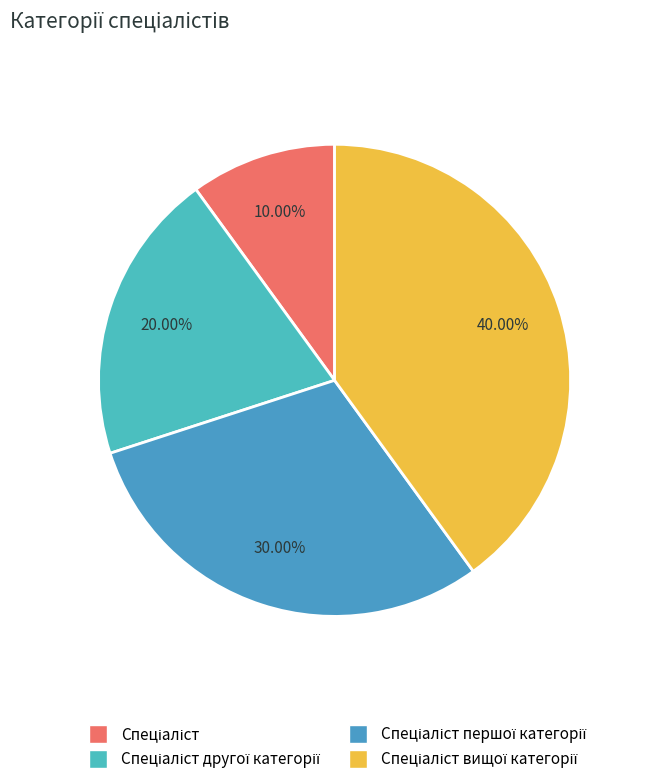

To the nearest percent, what is the average slice percentage?

25%